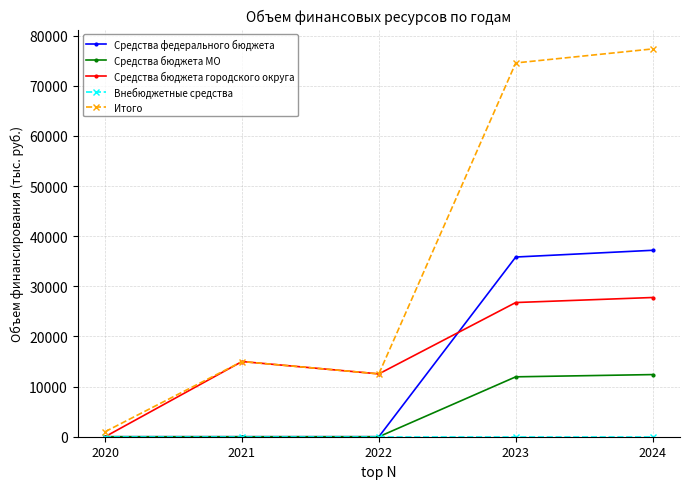

What is the value of the Средства бюджета городского округа point at the 2nd from the left?

15000.0